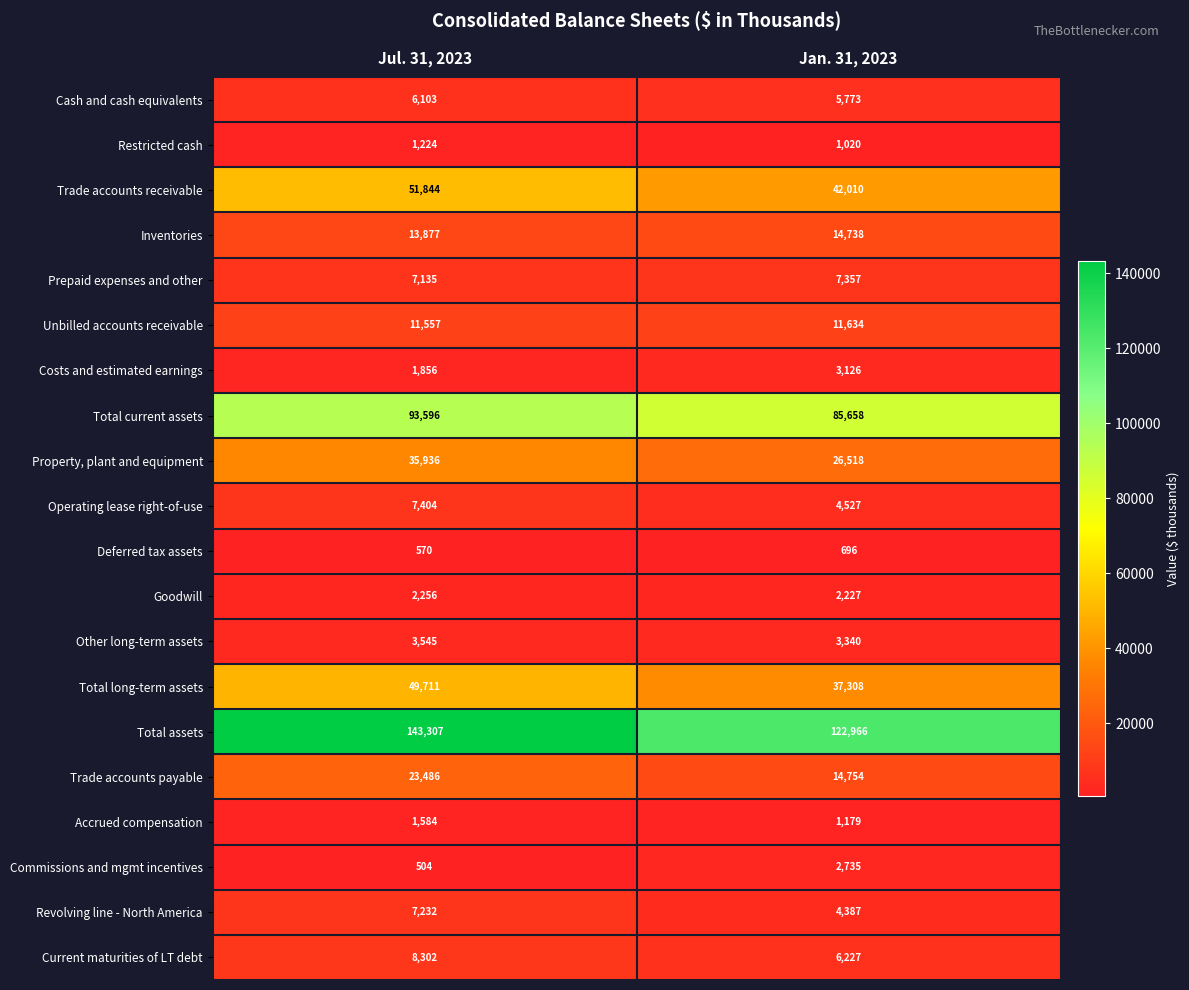

At which label does Costs and estimated earnings reach its peak?

Jan. 31, 2023